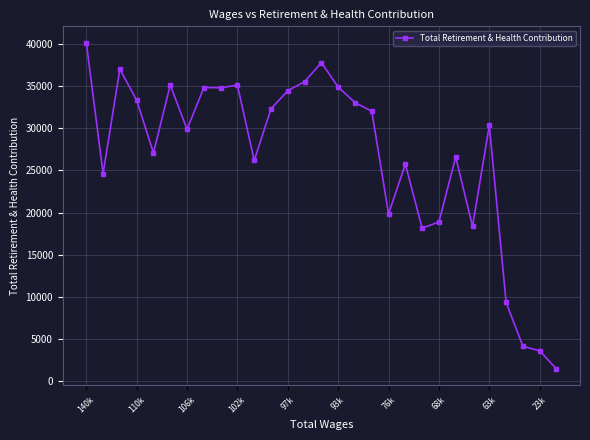

True or false: there are more than 2 points higher than both neighbors.

True